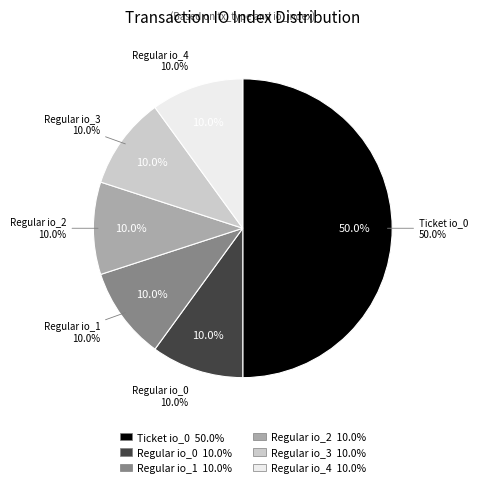

Is it true that 8 is 26% of the pie?

False